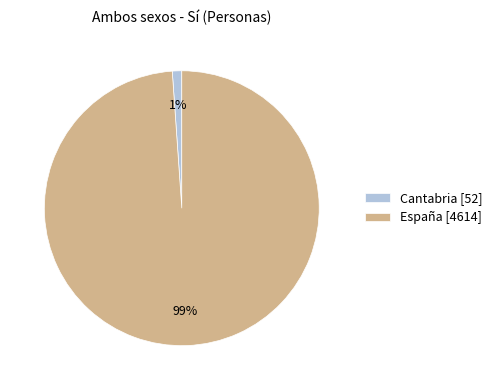

Which has a higher value, España or Cantabria?

España